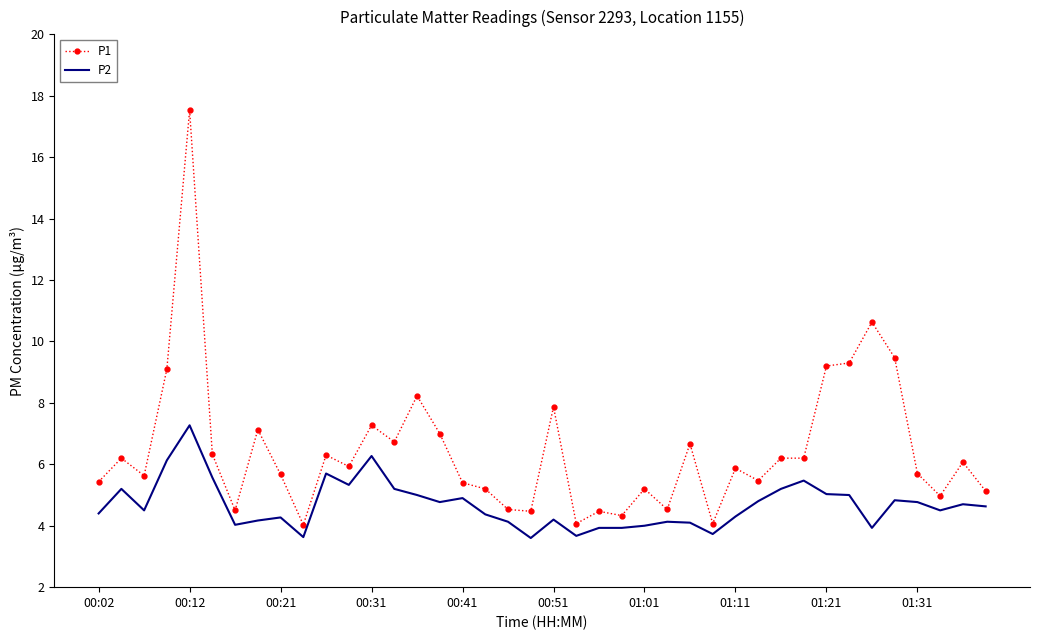

Which series has the widest spread of values?

P1